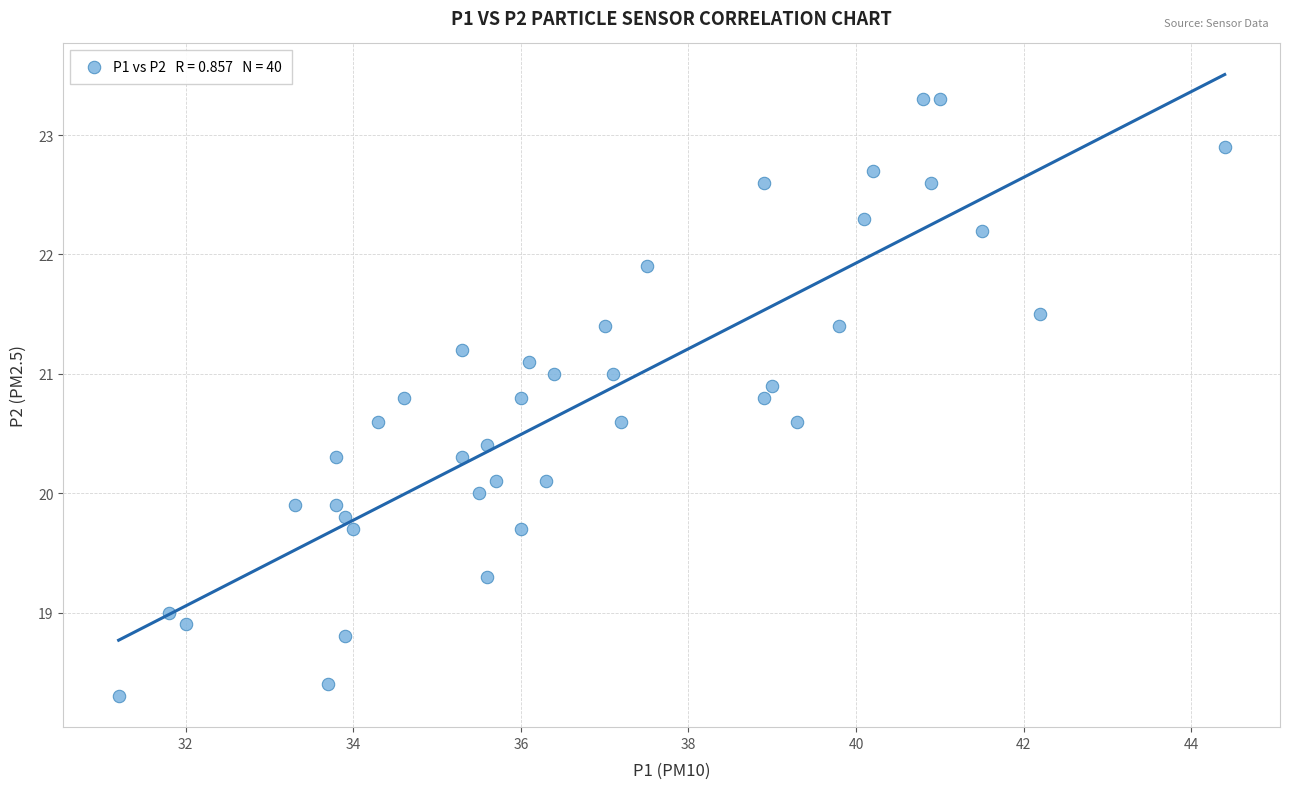

What is the range of X values (max minus min)?

13.2